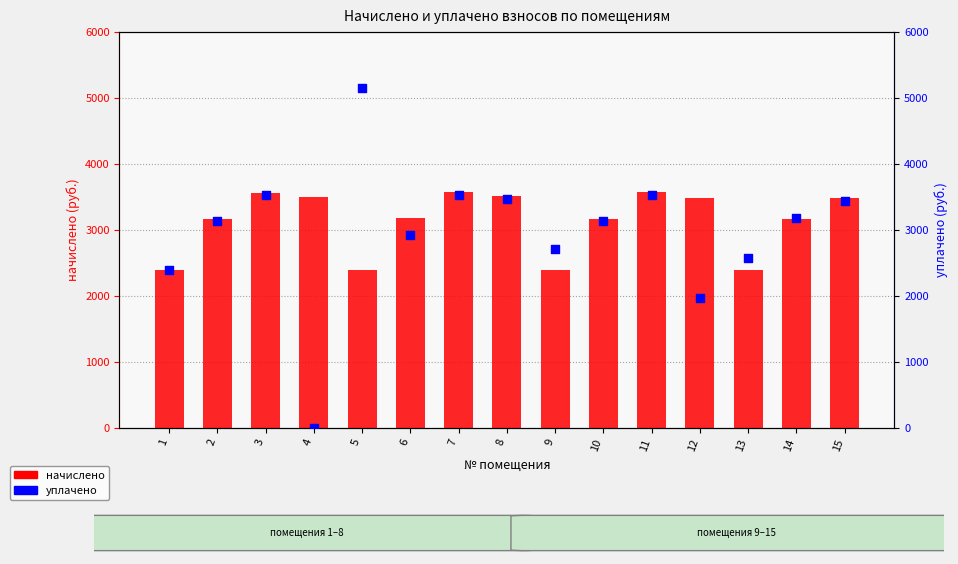

At how many categories does at least one series exceed 2693?

13